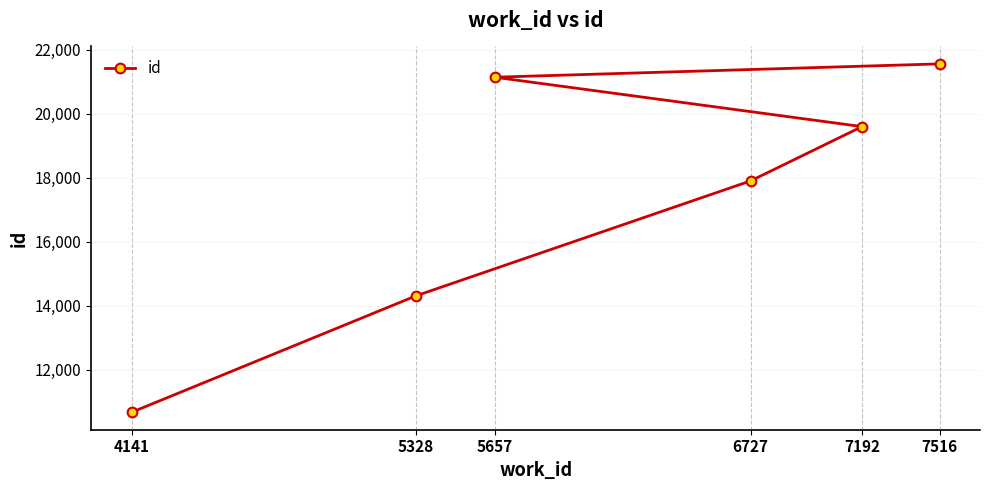

What is the sum of the values at 5328 and 4141?

24968